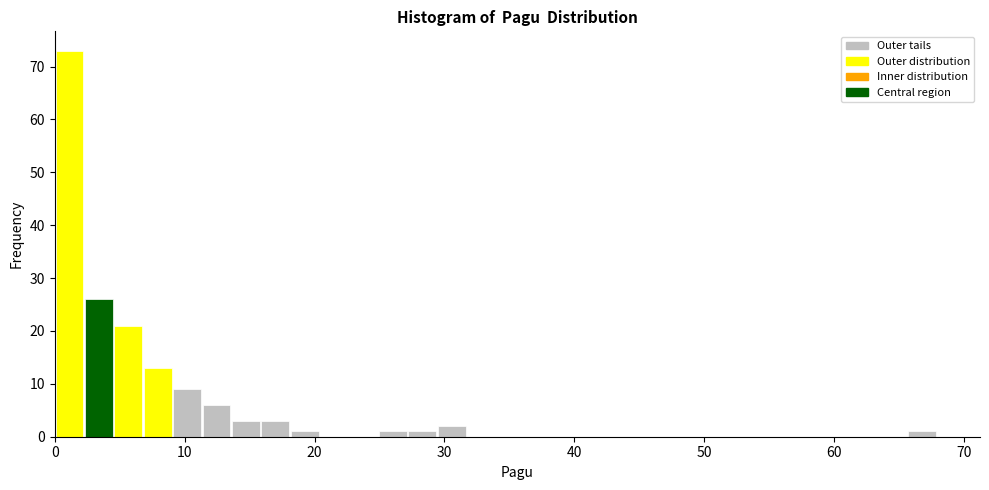

Around what value on the x-axis is the tallest bar? Give the approximate position of its centre, as read against the axis.

1